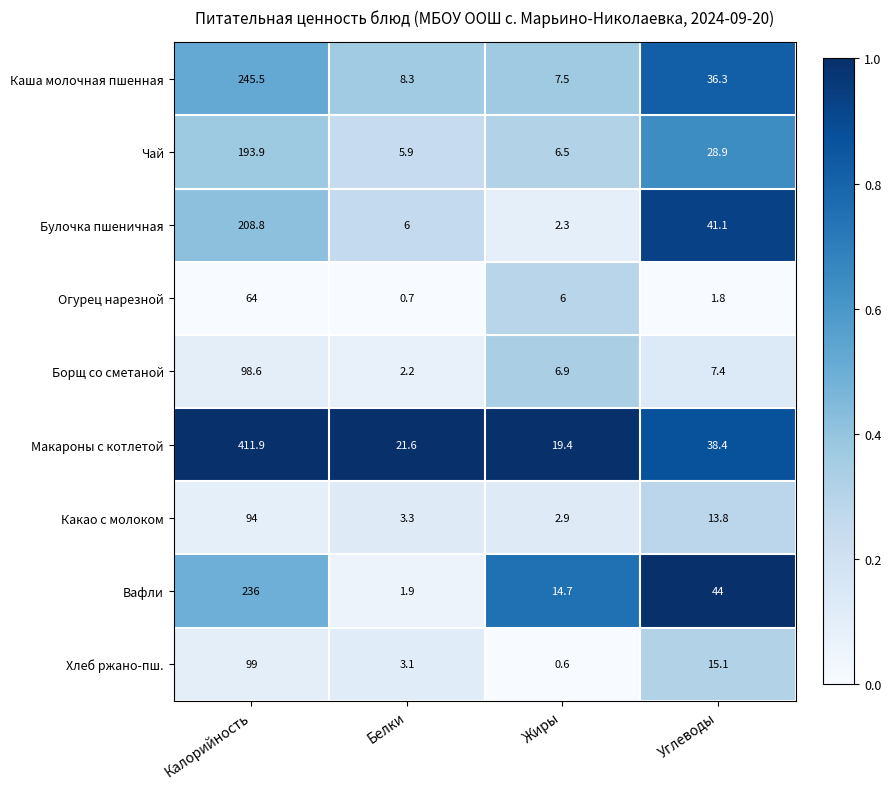

Is it true that Чай equals 6.5 at Жиры?

True